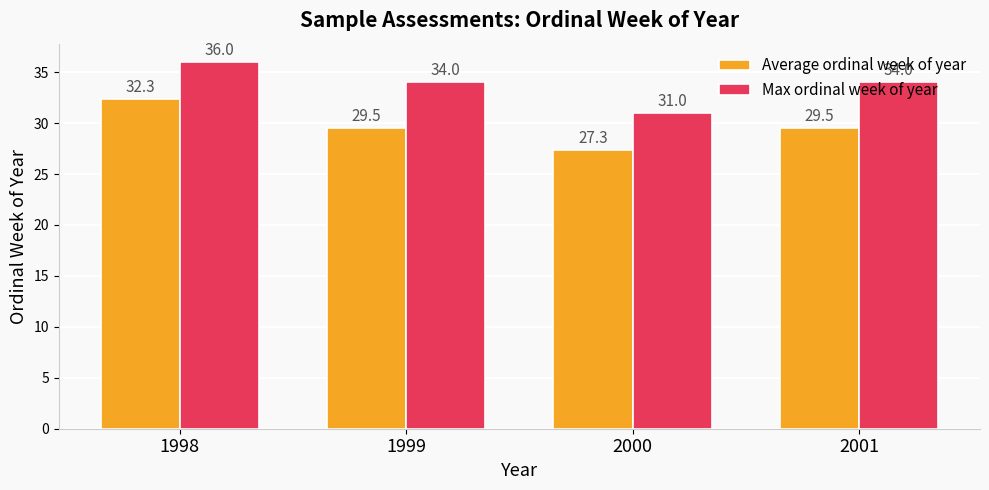

What is the sum of all Average ordinal week of year values?

118.7